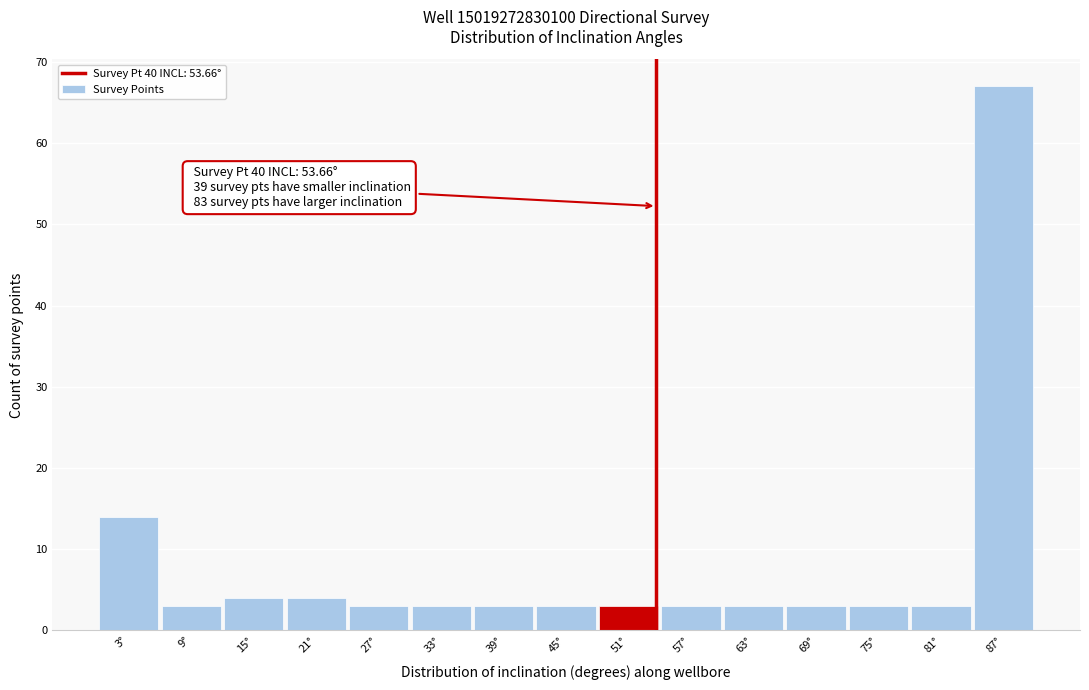

Over which range of the x-axis is the bar tallest?

84 to 90